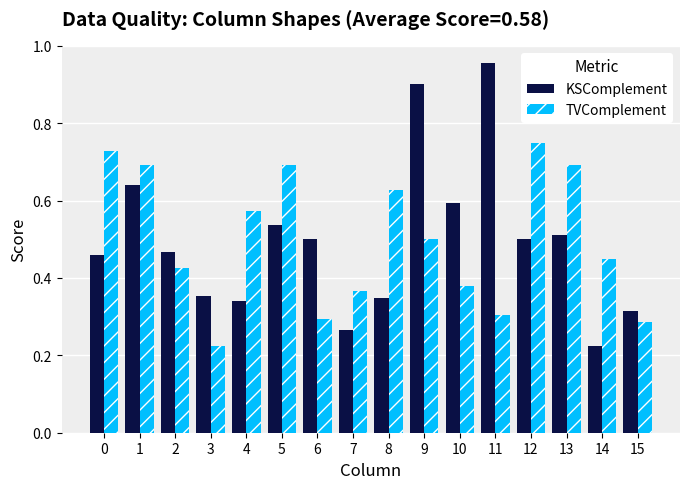

Rank the series at 13 from highest to lowest value.

TVComplement, KSComplement